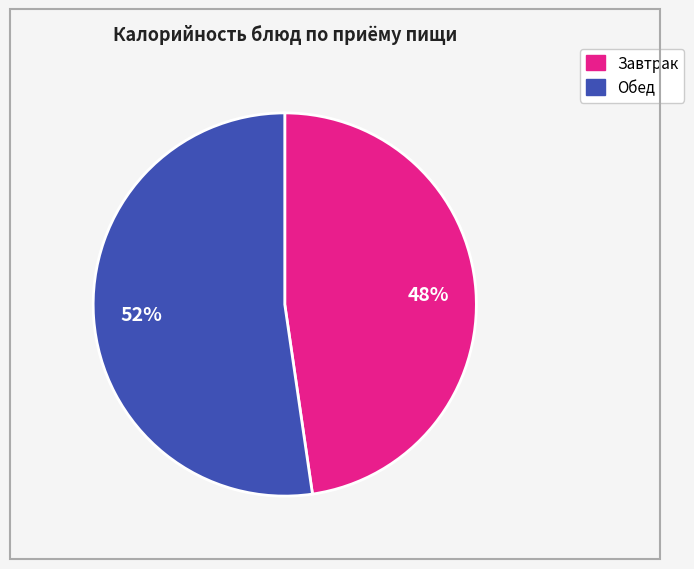

Is there a majority slice in this chart?

Yes